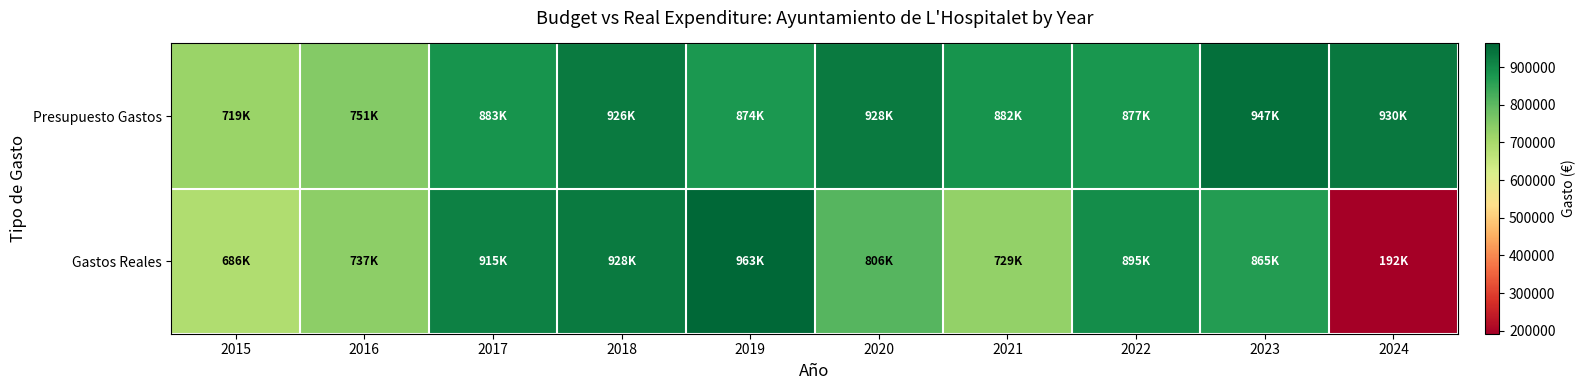

Which series has the largest total across all categories?

Presupuesto Gastos